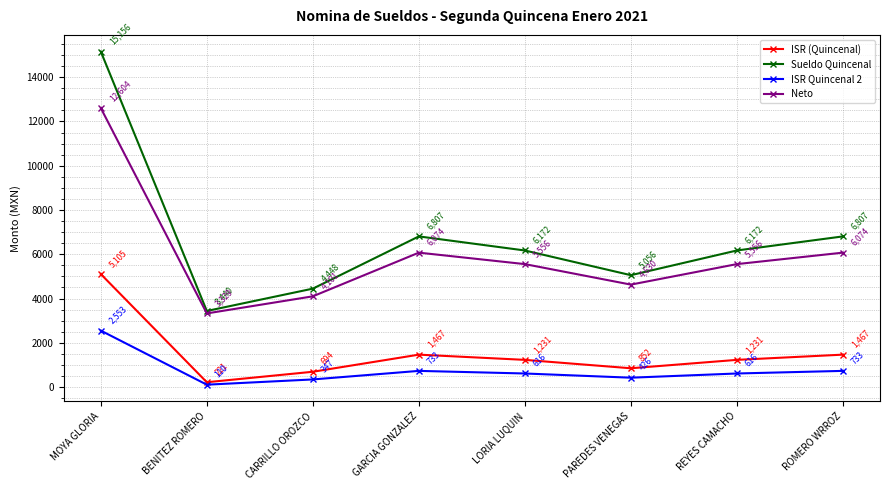

Does the chart display data point markers on the line(s)?

Yes